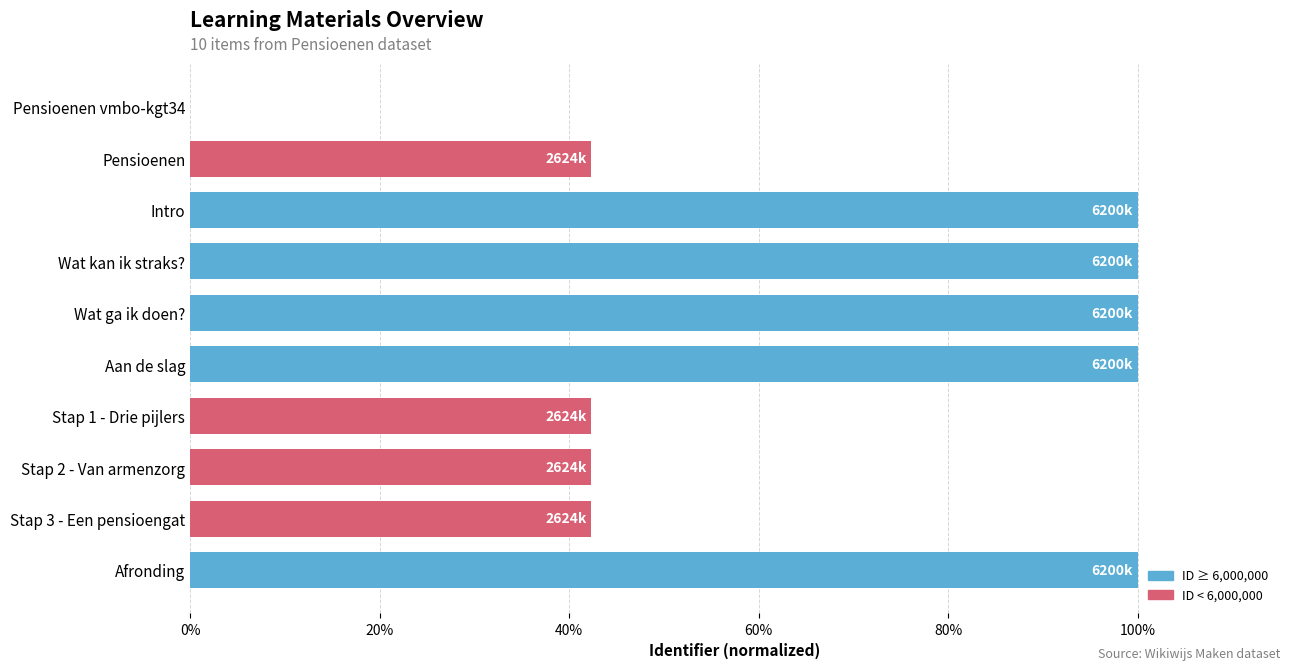

Reading top to bottom, transcribe all the data shown in this chart.

Pensioenen vmbo-kgt34=0.0	Pensioenen=42.3	Intro=100.0	Wat kan ik straks?=100.0	Wat ga ik doen?=100.0	Aan de slag=100.0	Stap 1 - Drie pijlers=42.3	Stap 2 - Van armenzorg=42.3	Stap 3 - Een pensioengat=42.3	Afronding=100.0